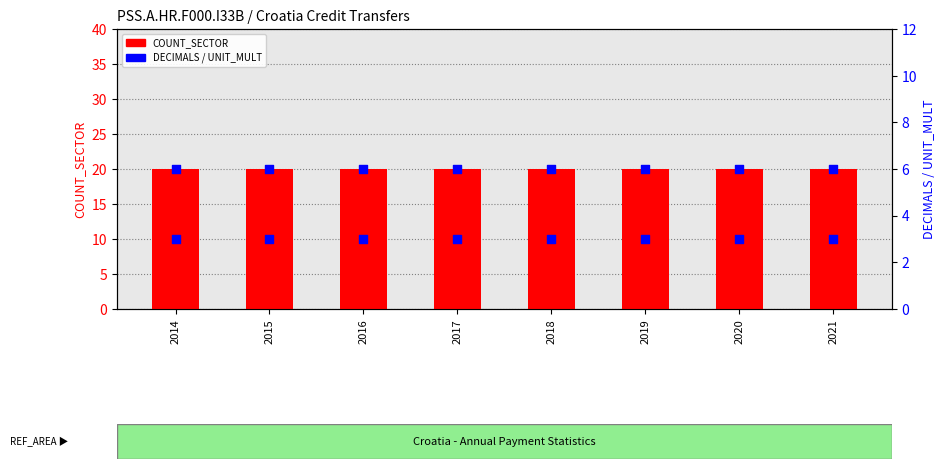

Which series reaches the minimum Y coordinate?

DECIMALS